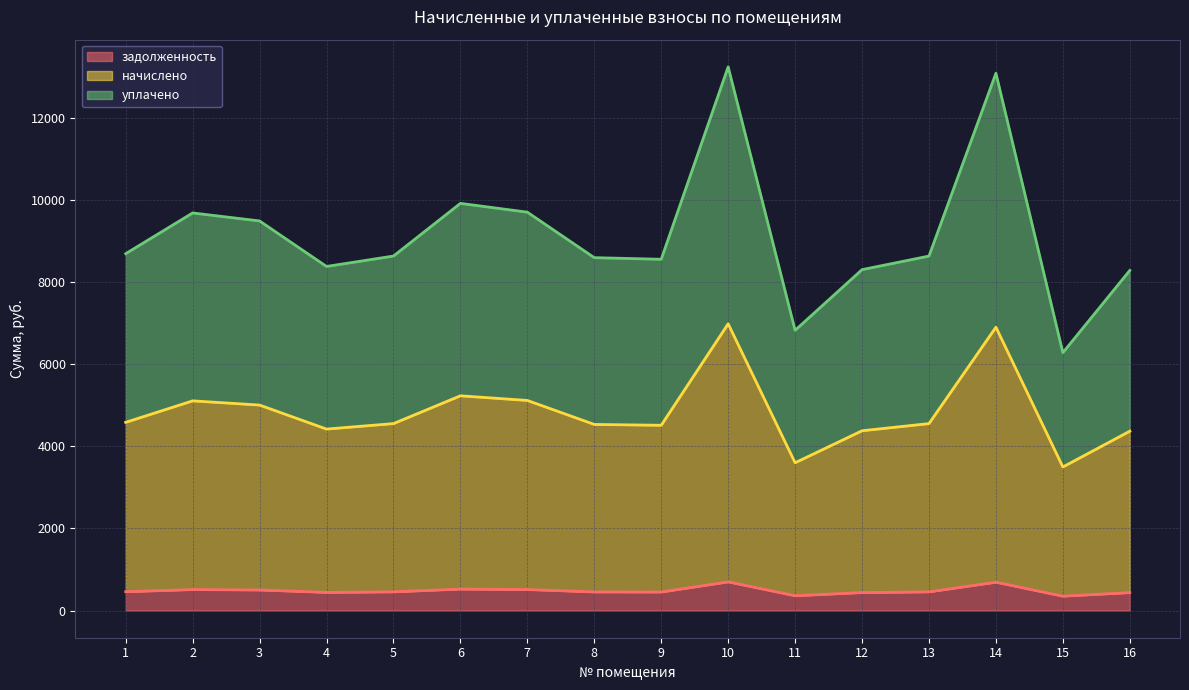

Rank the categories by начислено value from highest to lowest.

10, 14, 6, 7, 2, 3, 1, 5, 13, 8, 9, 4, 12, 16, 11, 15